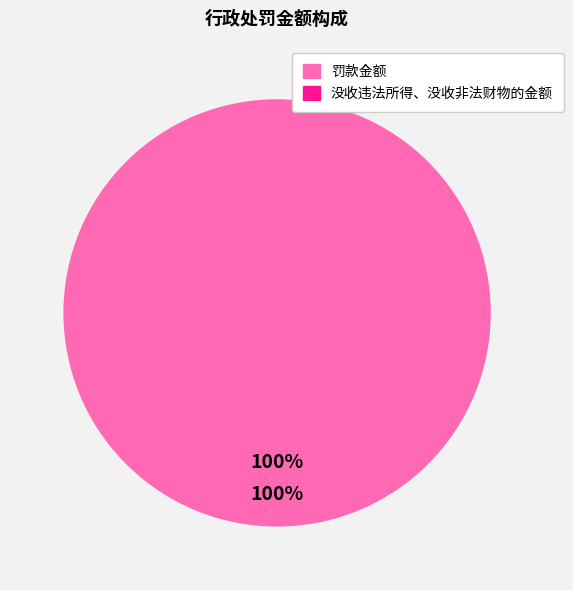

Does 罚款金额 represent more than half of the total?

Yes